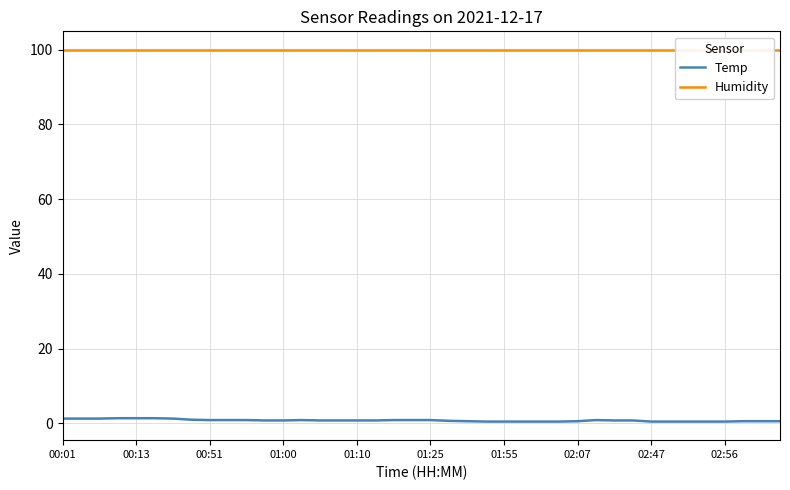

The Temp series shows 0.2 at 17. True or false?

False